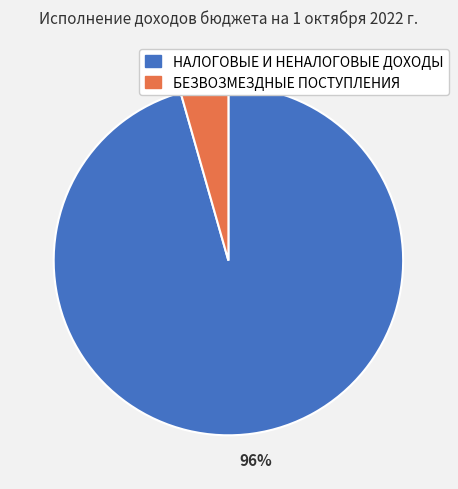

Is it true that БЕЗВОЗМЕЗДНЫЕ ПОСТУПЛЕНИЯ is 19% of the pie?

False